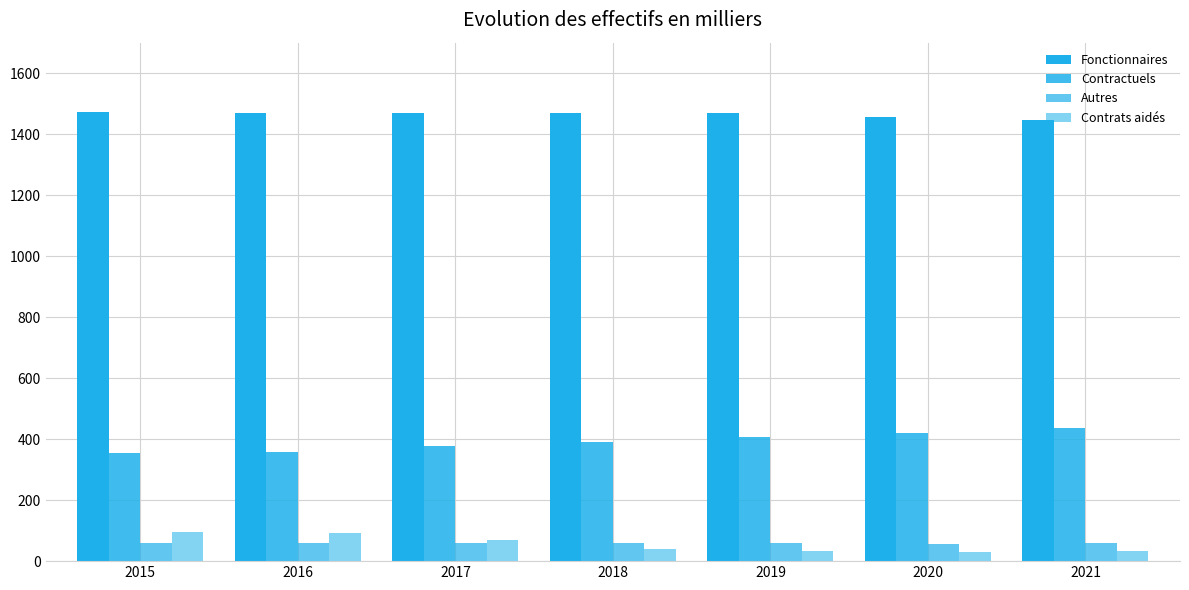

What is the maximum value for Contrats aidés?

94.9